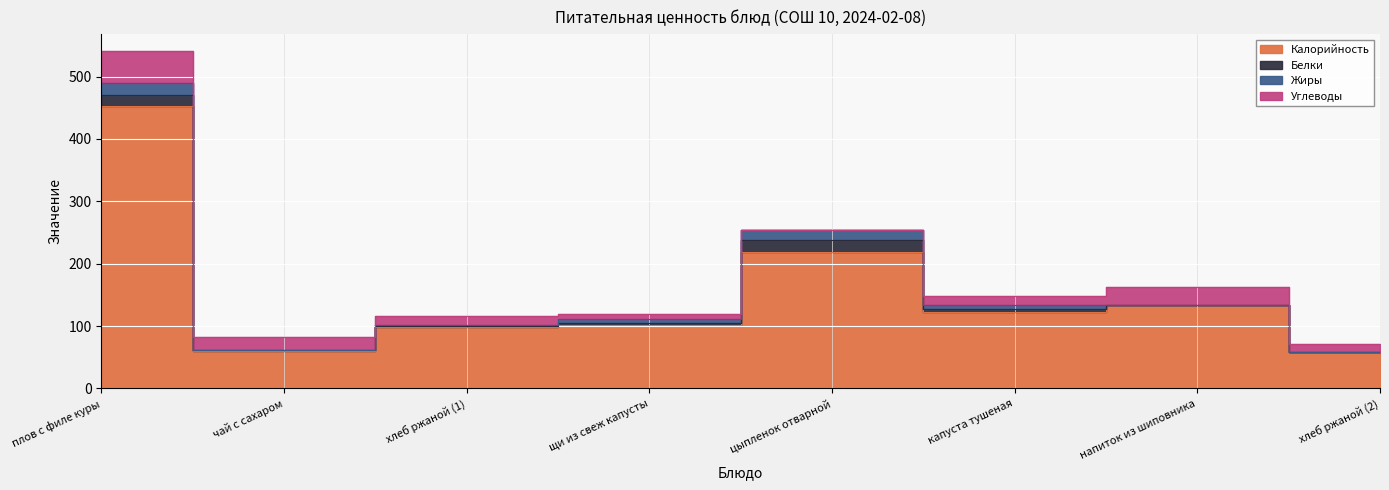

What is the spread (max minus min) of values at хлеб ржаной (1)?

98